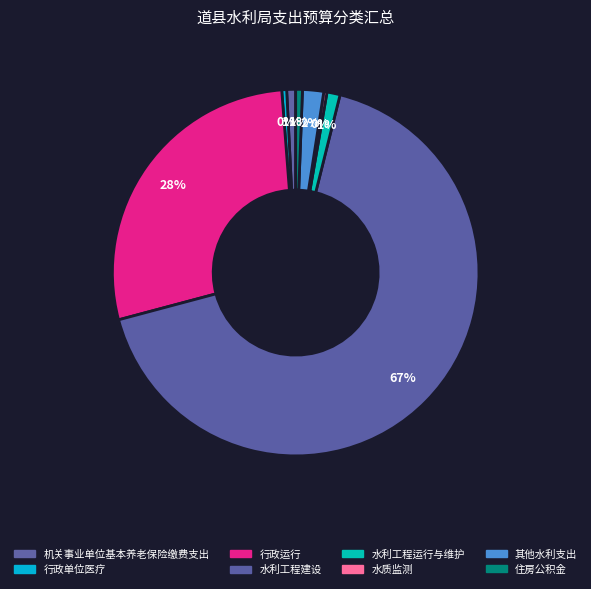

Is there a majority slice in this chart?

Yes